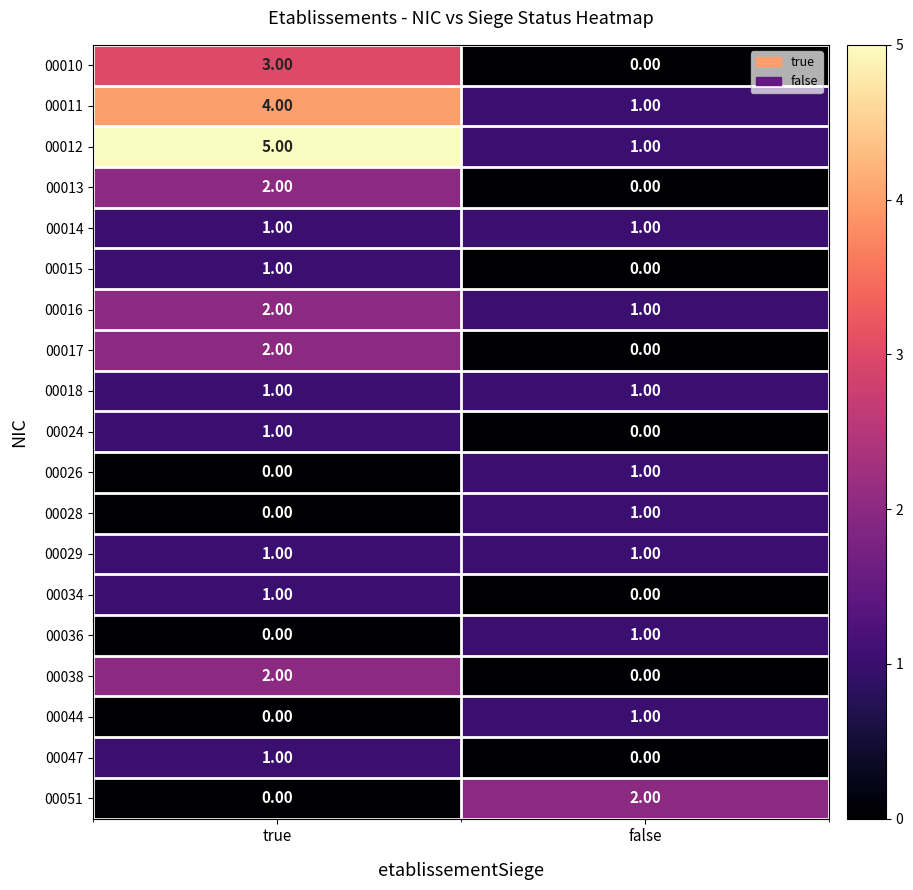

At which label does 00051 reach its minimum?

true